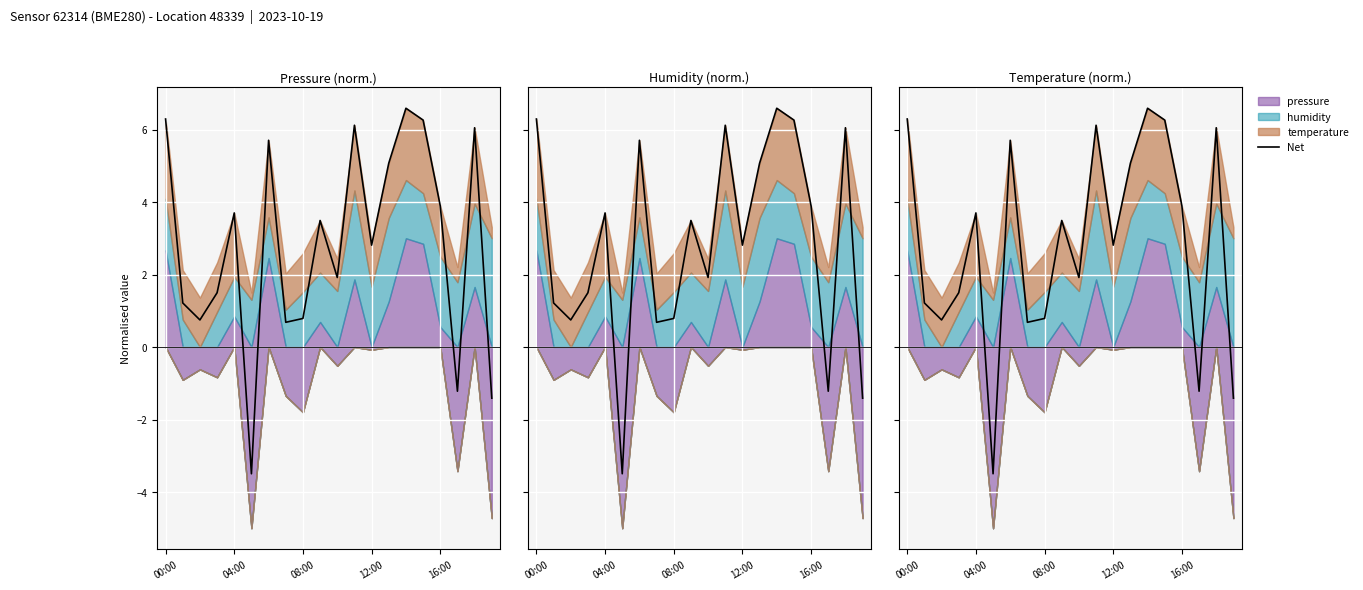

What is the difference between the values at 12:00 and 00:00?

3.5